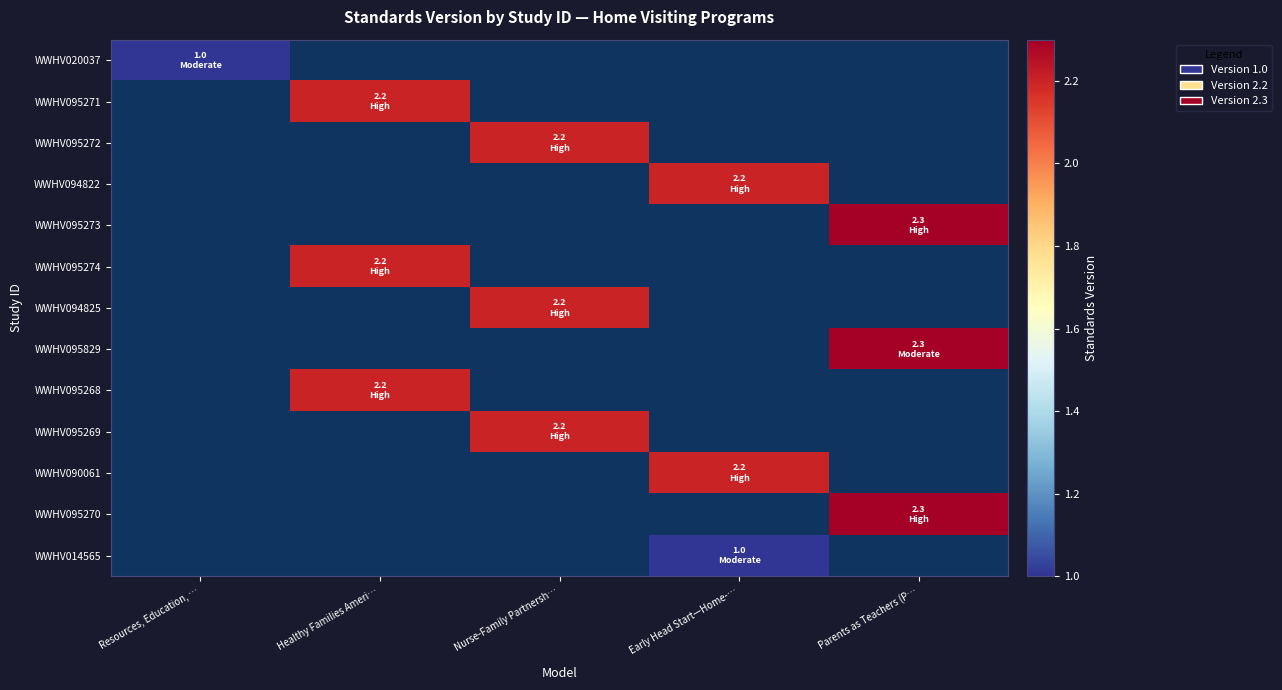

Where does the WWHV095272 series first go above 2?

Nurse-Family Partnersh…